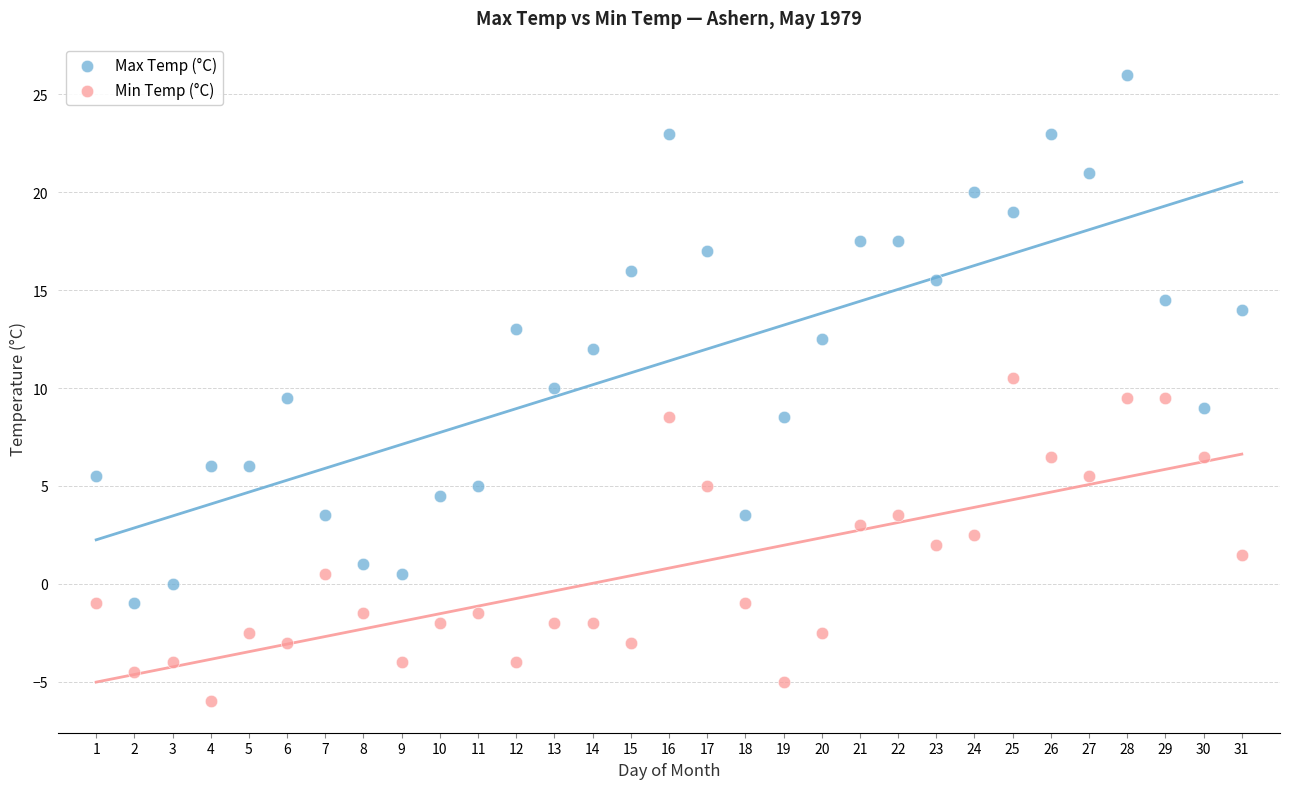

Across all data points, what is the range of Y values (max minus min)?

32.0